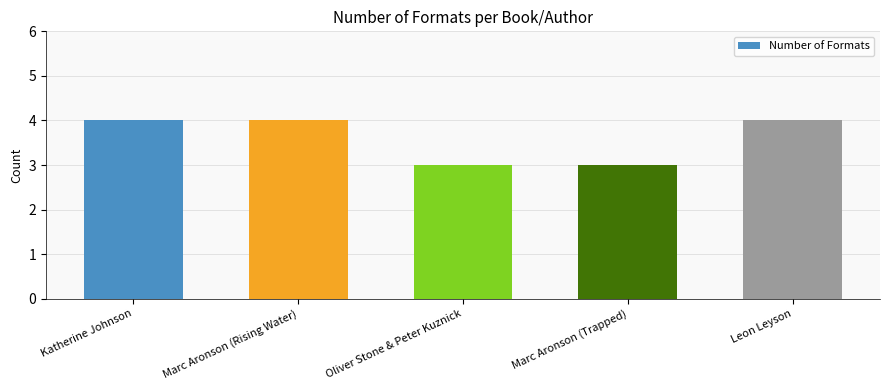

Reading right to left, transcribe all the data shown in this chart.

4	3	3	4	4